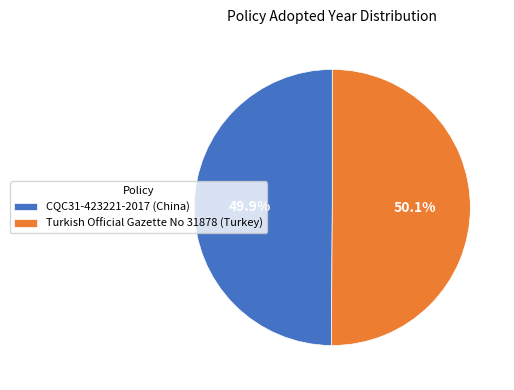

Is there a majority slice in this chart?

Yes